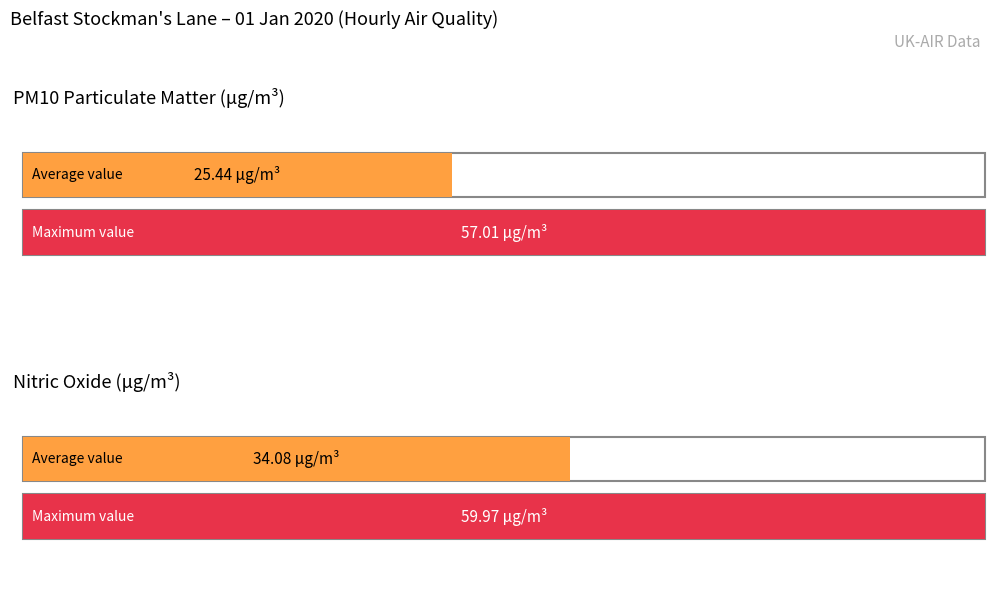

True or false: Nitrogen oxides as NO2 has a value of 84.6 at 06:00.

False